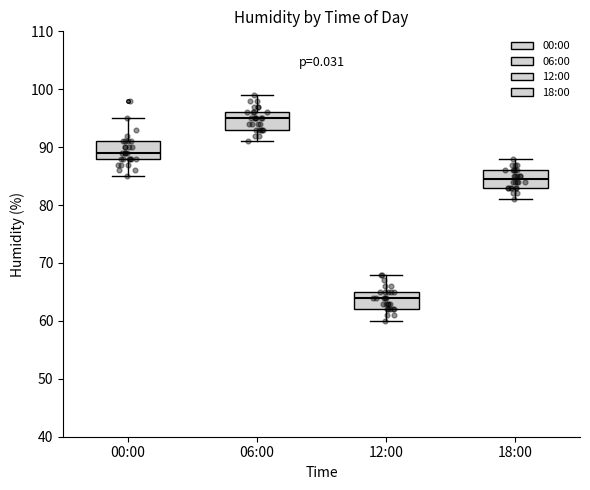

Reading left to right, transcribe this box plot: for each box, give where its median line is, the range the box spans, and where its two whiskers end, as read against the y-axis. The values are not printed on the chart, so give them approximately, as read against the axis.

00:00: median 89, box 88 to 91, whiskers 85 to 95
06:00: median 95, box 93 to 96, whiskers 91 to 99
12:00: median 64, box 62 to 65, whiskers 60 to 68
18:00: median 85, box 83 to 86, whiskers 81 to 88